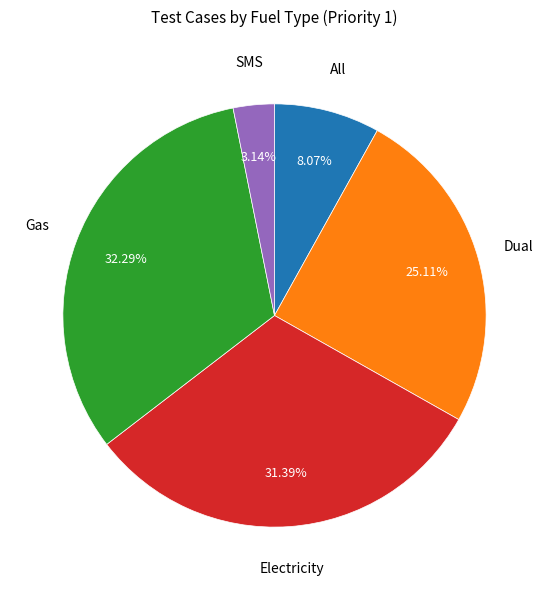

Is there a majority slice in this chart?

No